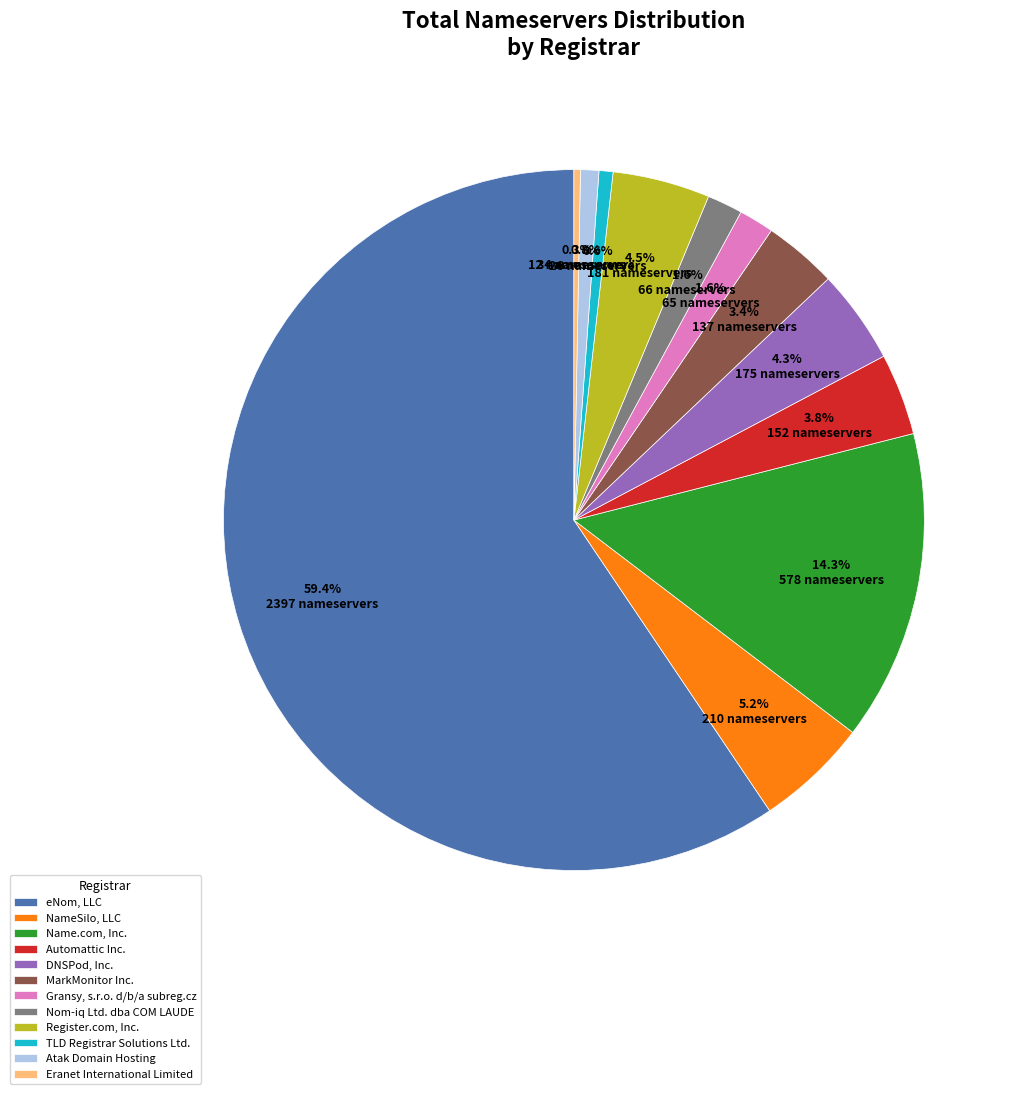

Does any single category account for the majority?

Yes